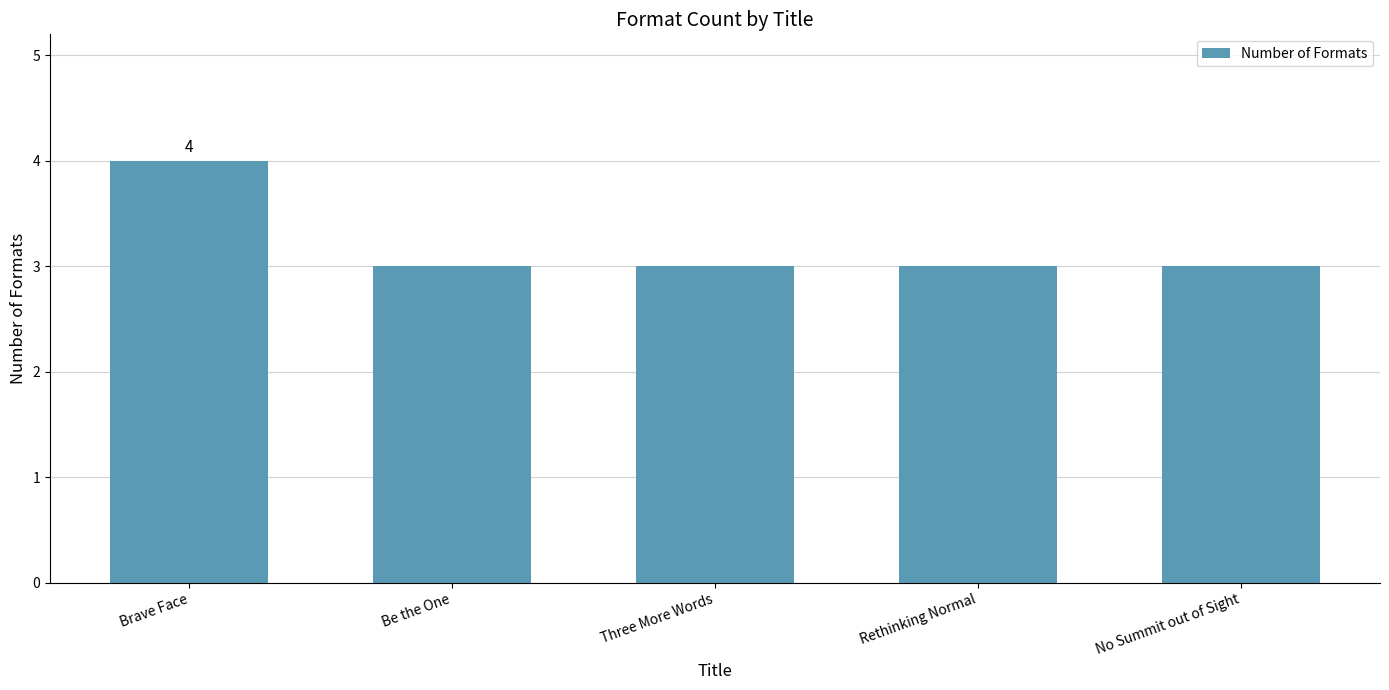

Count the number of data series in this chart.

1